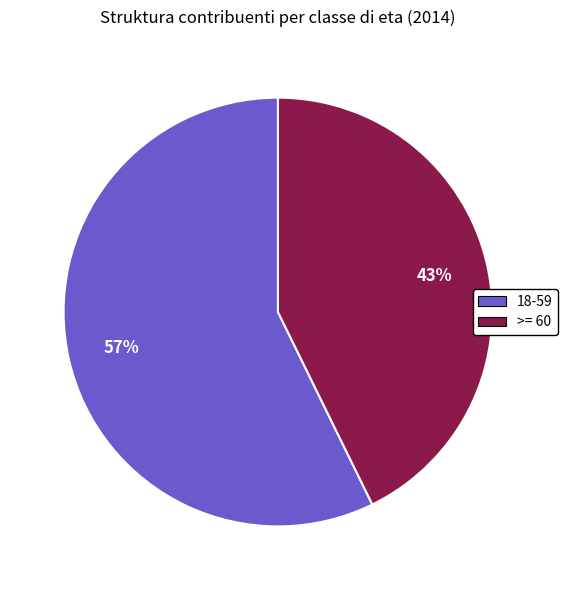

What percentage is the >= 60 slice, to the nearest percent?

43%